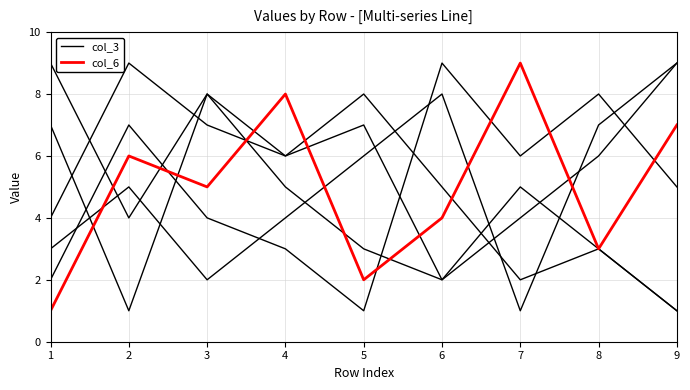

At how many categories does at least one series exceed 3?

8